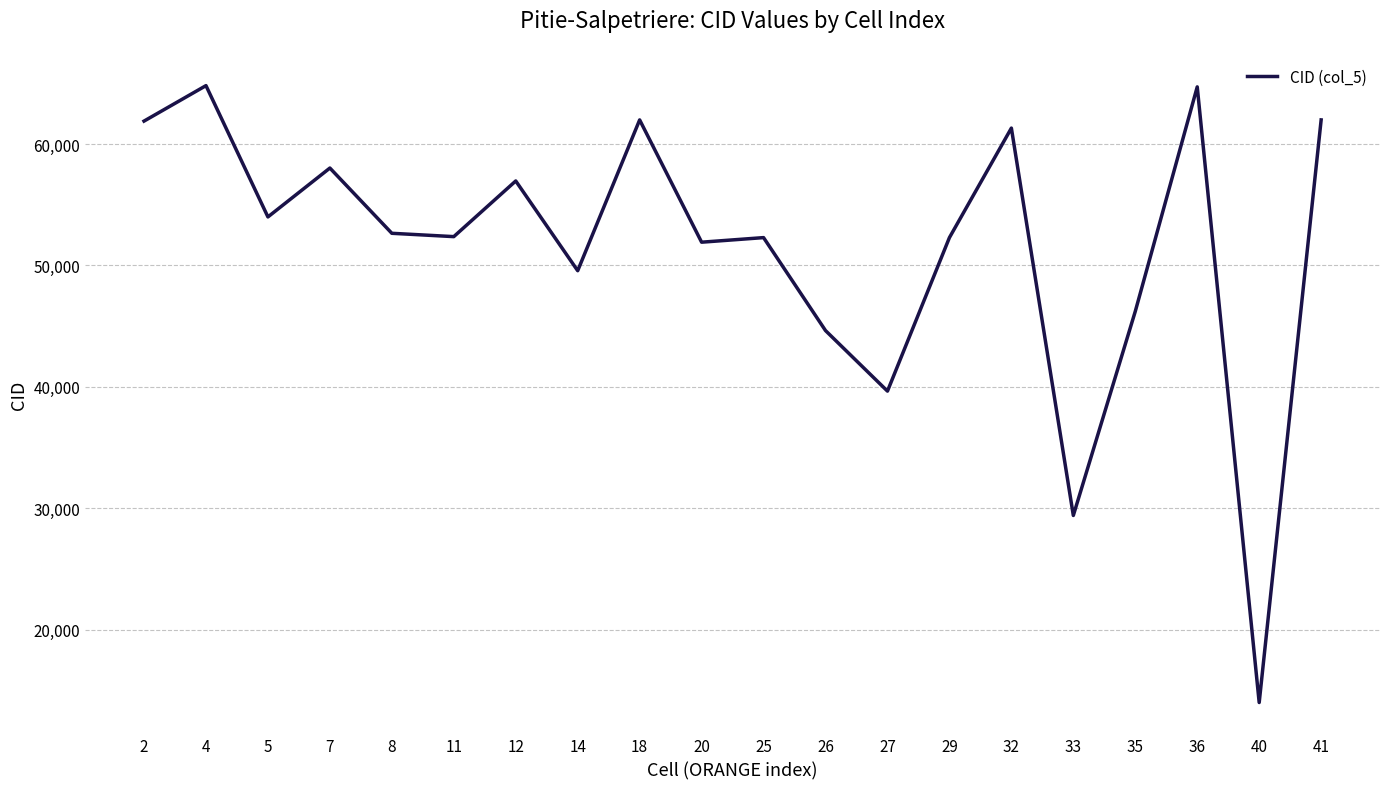

What is the difference between the maximum and minimum values?

50822